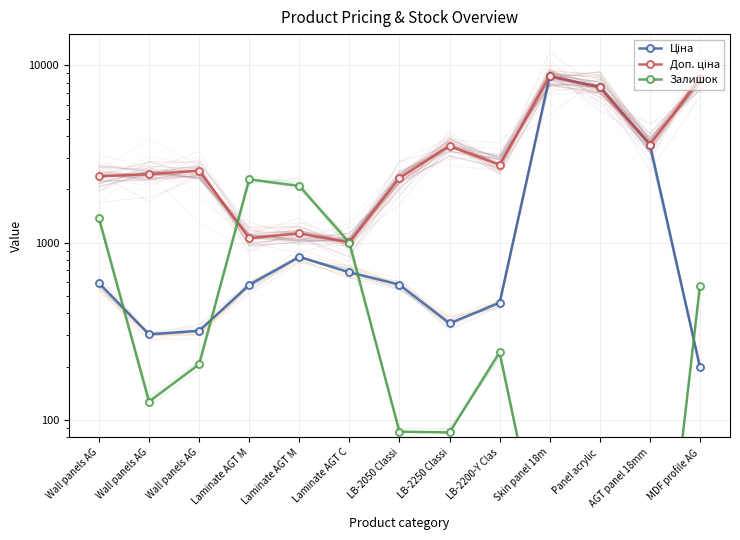

Which series has the largest total across all categories?

Доп. ціна